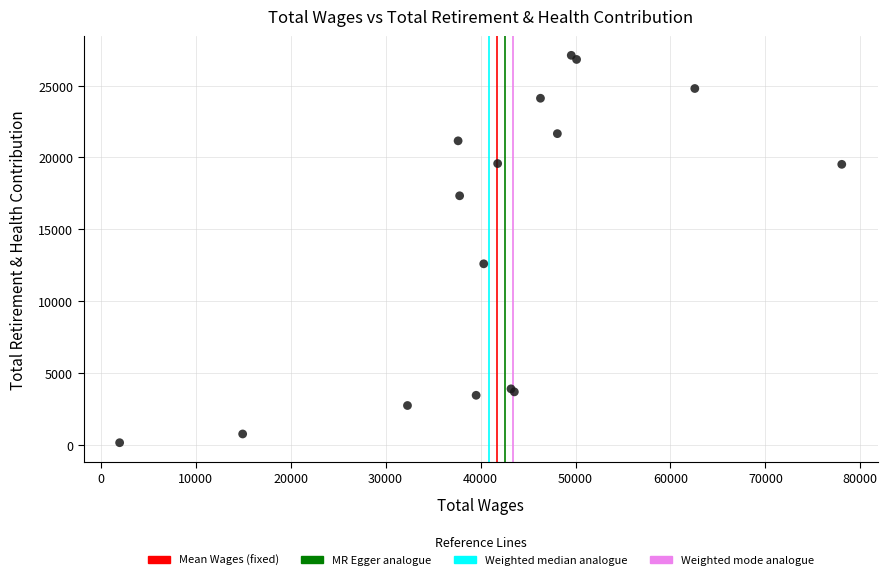

What Y value in the scatter plot is closest to 13622?

12592